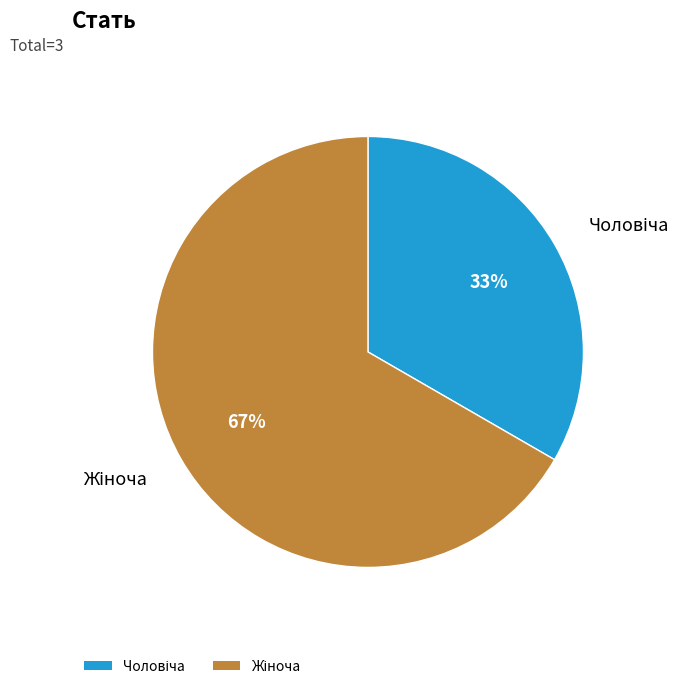

Is there a majority slice in this chart?

Yes